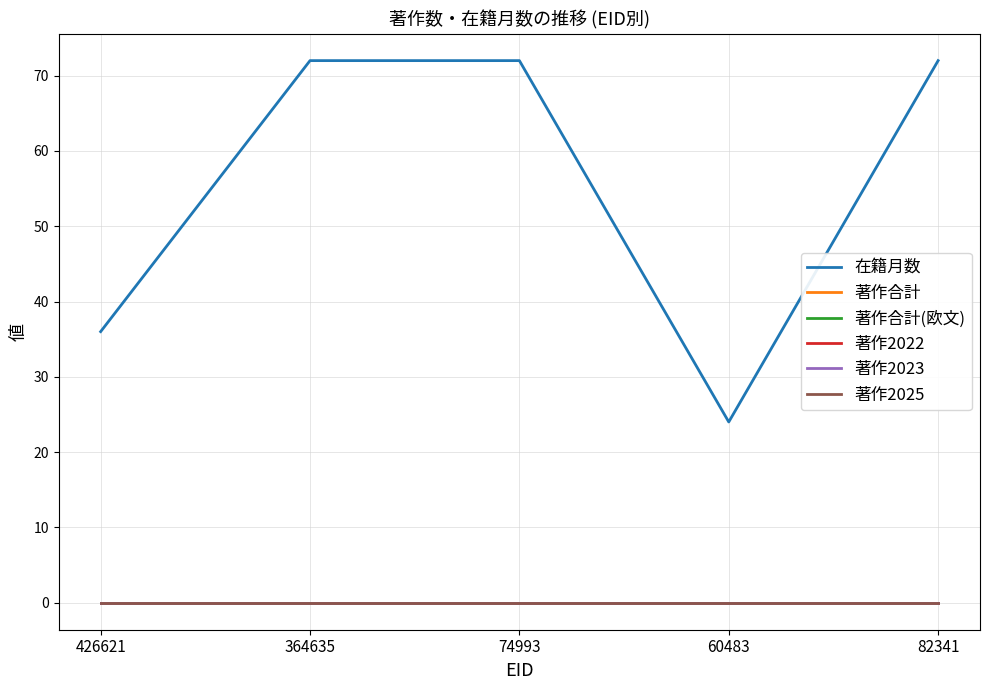

Does the chart have visible grid lines?

Yes